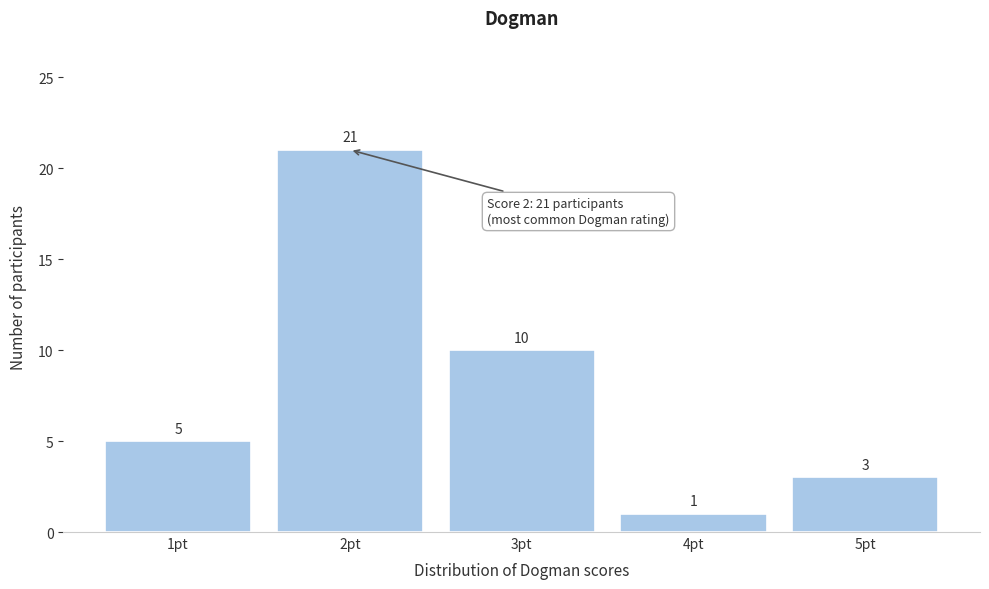

Reading left to right, list every bar in this chart as the range it spans on the x-axis followed by its height.

0.5 to 1.5: 5
1.5 to 2.5: 21
2.5 to 3.5: 10
3.5 to 4.5: 1
4.5 to 5.5: 3